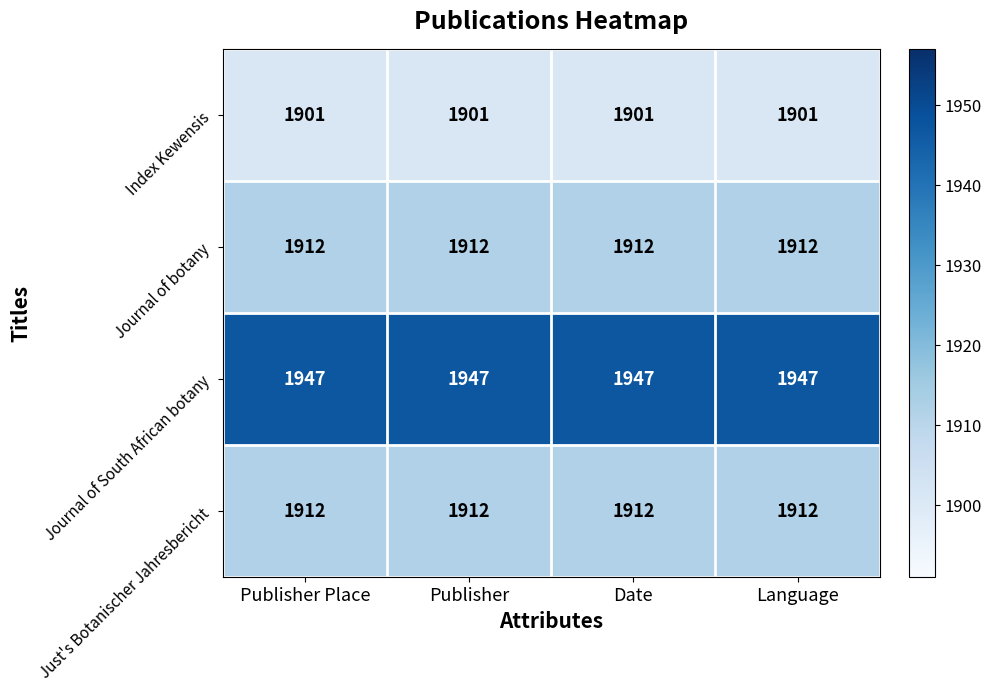

What is the lowest value of the Journal of South African botany series?

1947